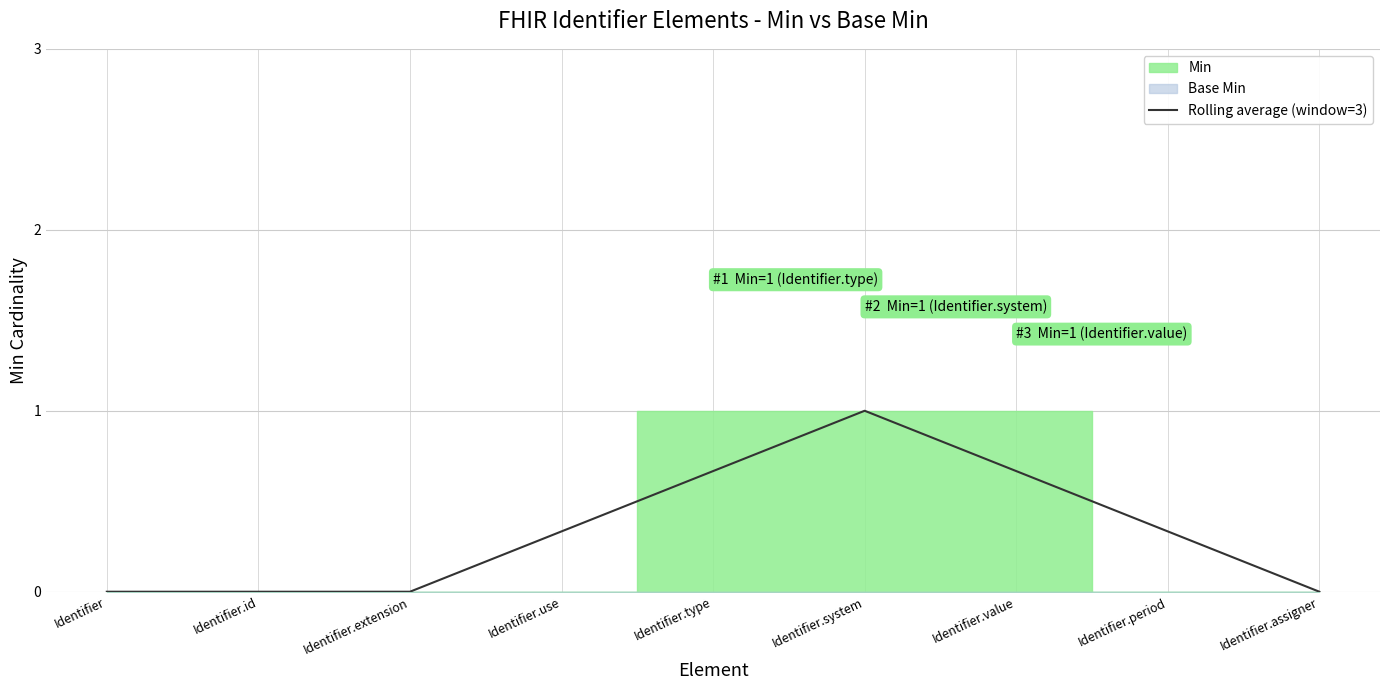

What is the label of the 7th point from the left?

Identifier.value